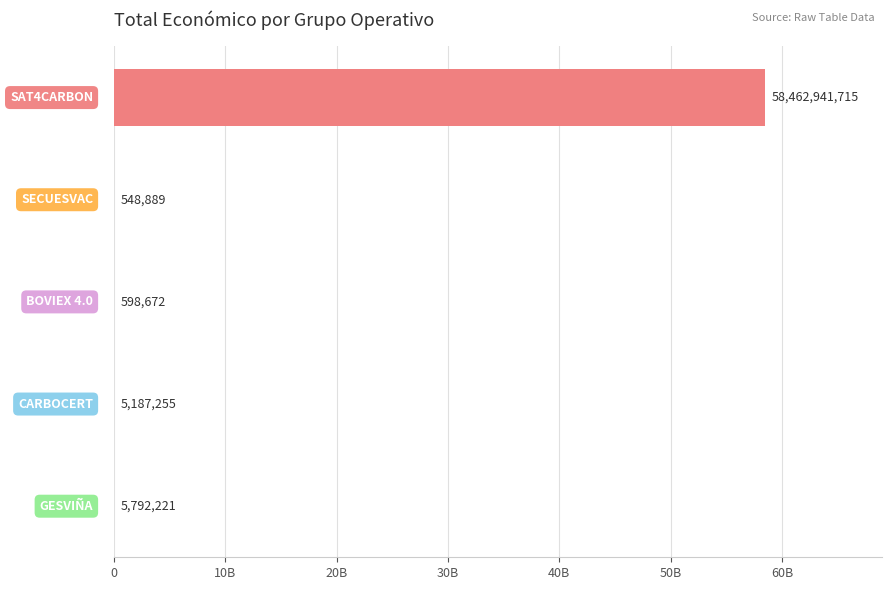

Are the bars horizontal?

Yes